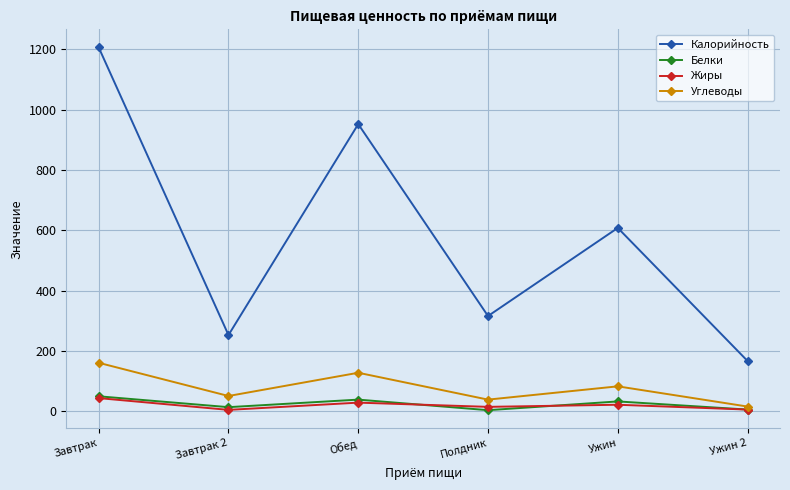

Which series has the widest spread of values?

Калорийность